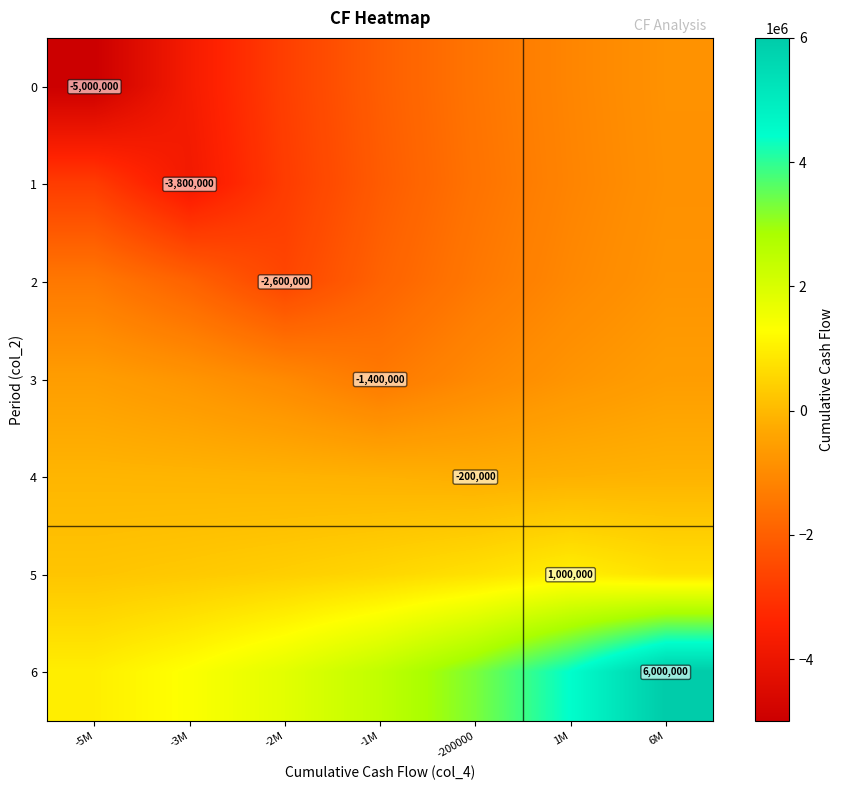

Between 1M and -2M, which is larger?

1M